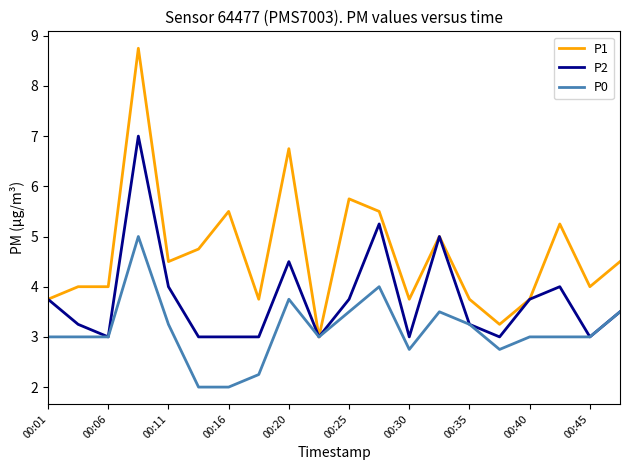

List the series in order of their overall mean, lowest first.

P0, P2, P1